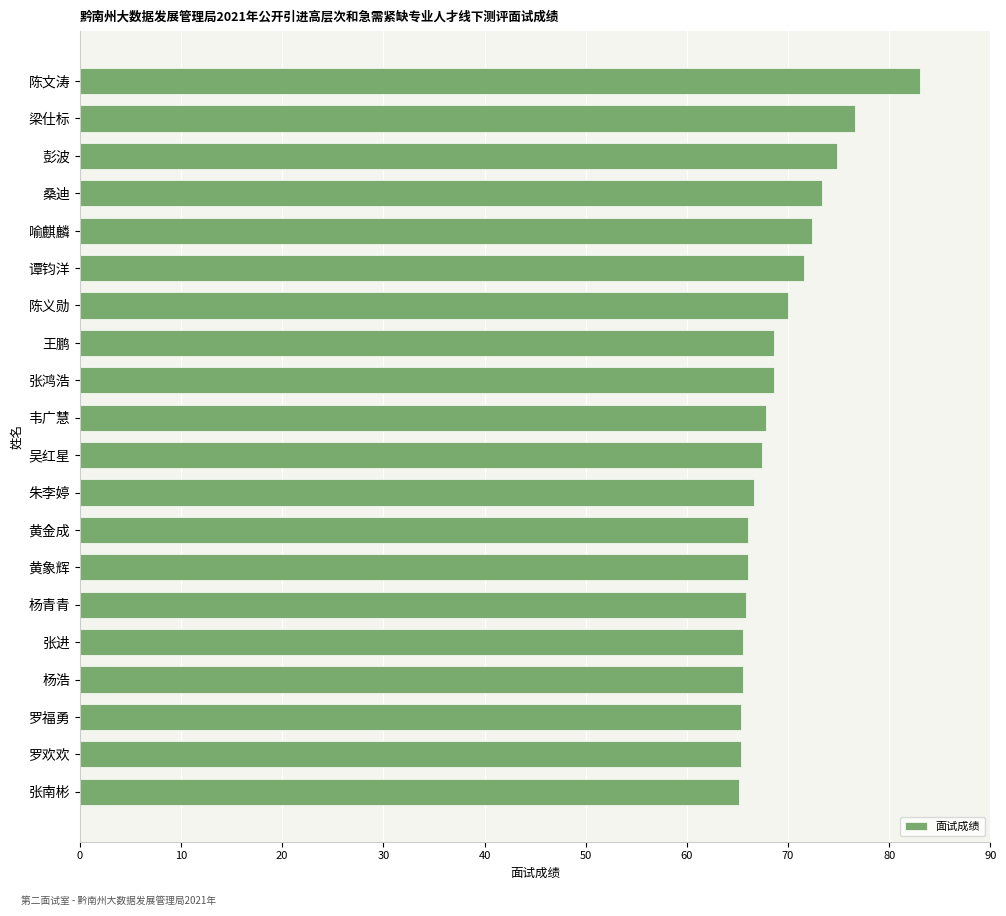

What is the ratio of the value at 梁仕标 to the value at 罗欢欢?

1.2